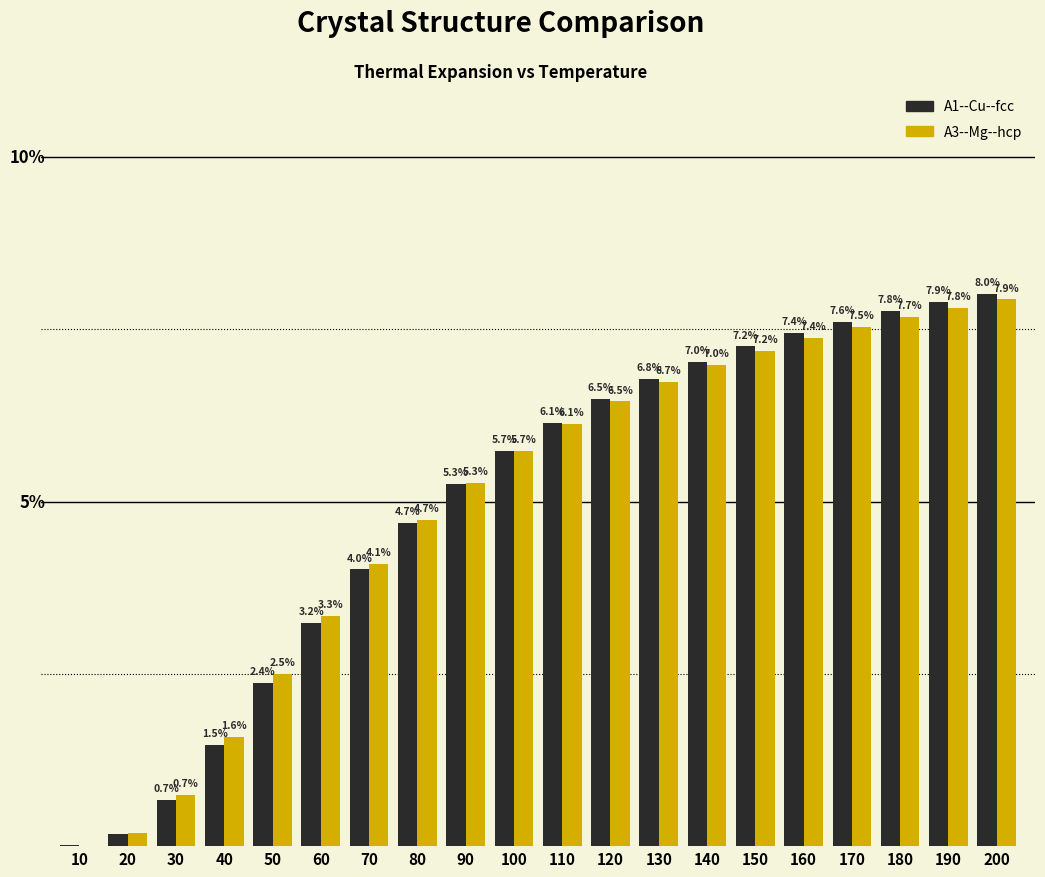

Which series changed the most between 70 and 90?

A1--Cu--fcc